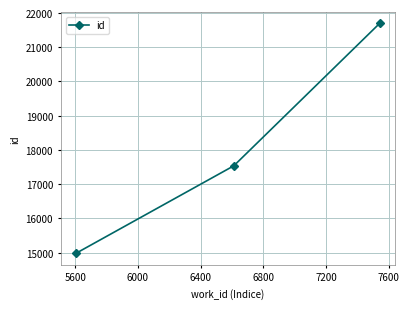

What is the greatest value displayed?

21702